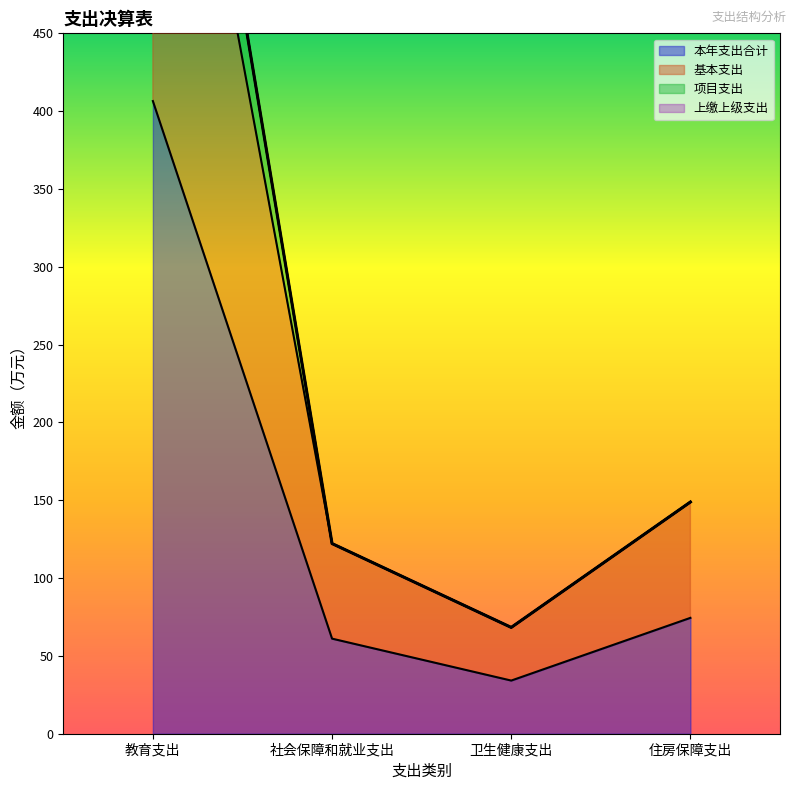

What is the difference between the highest and lowest values at 教育支出?

406.5